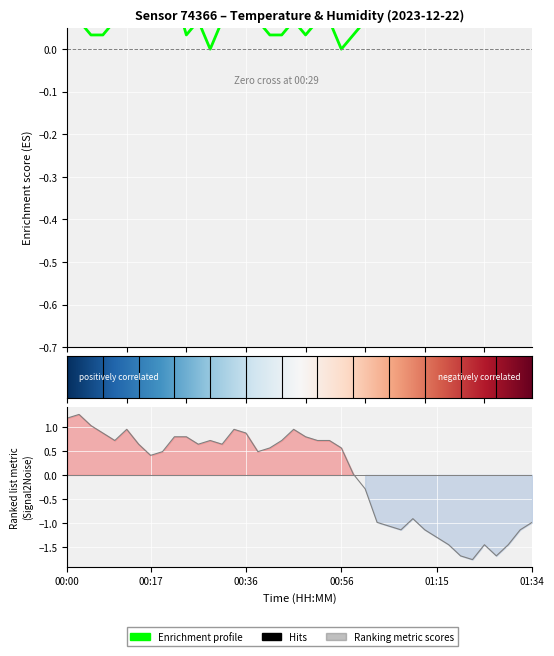

Which has a higher value, 00:56 or 00:24?

00:24